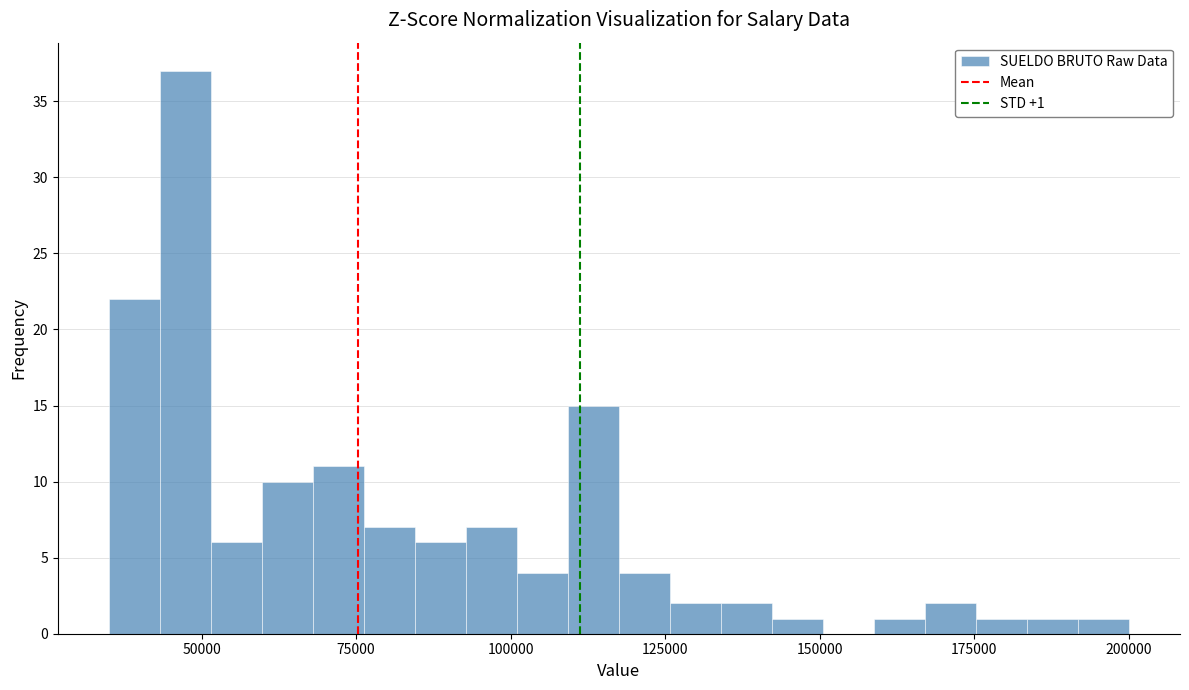

Around what value on the x-axis is the tallest bar? Give the approximate position of its centre, as read against the axis.

45000